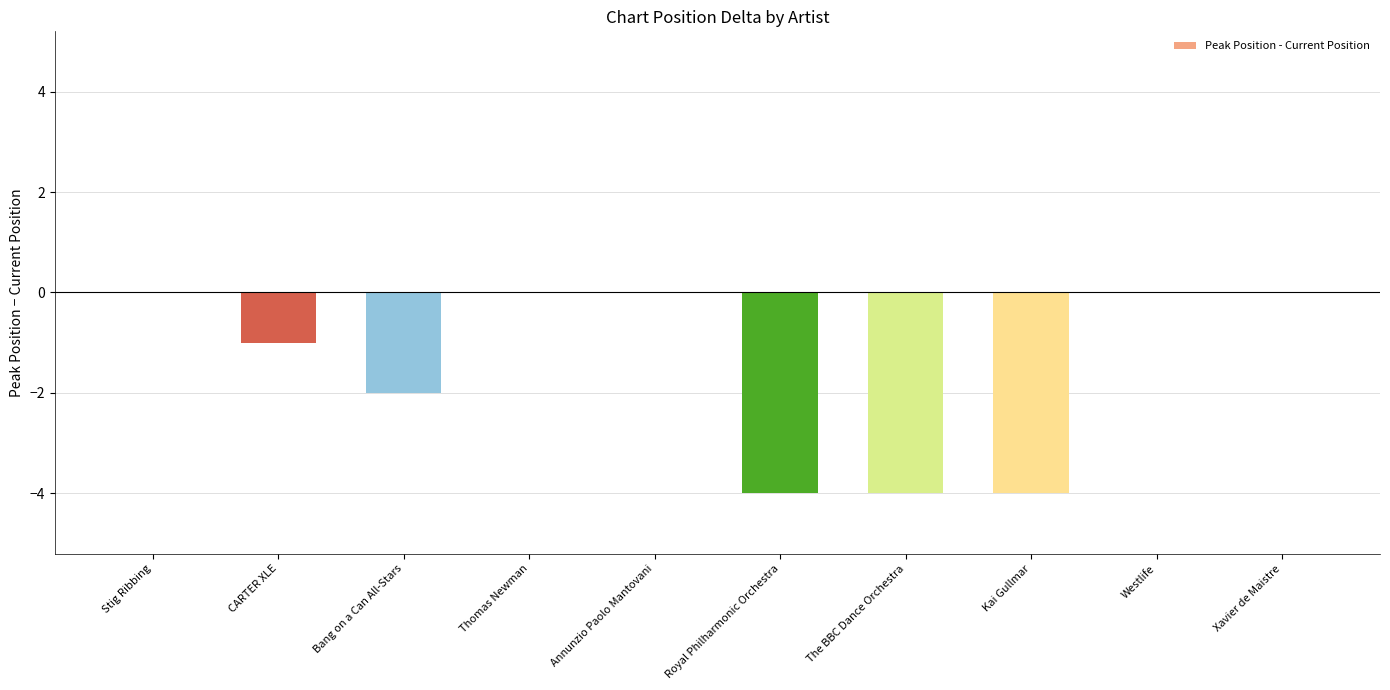

The chart shows a value of -4 at Royal Philharmonic Orchestra. True or false?

True